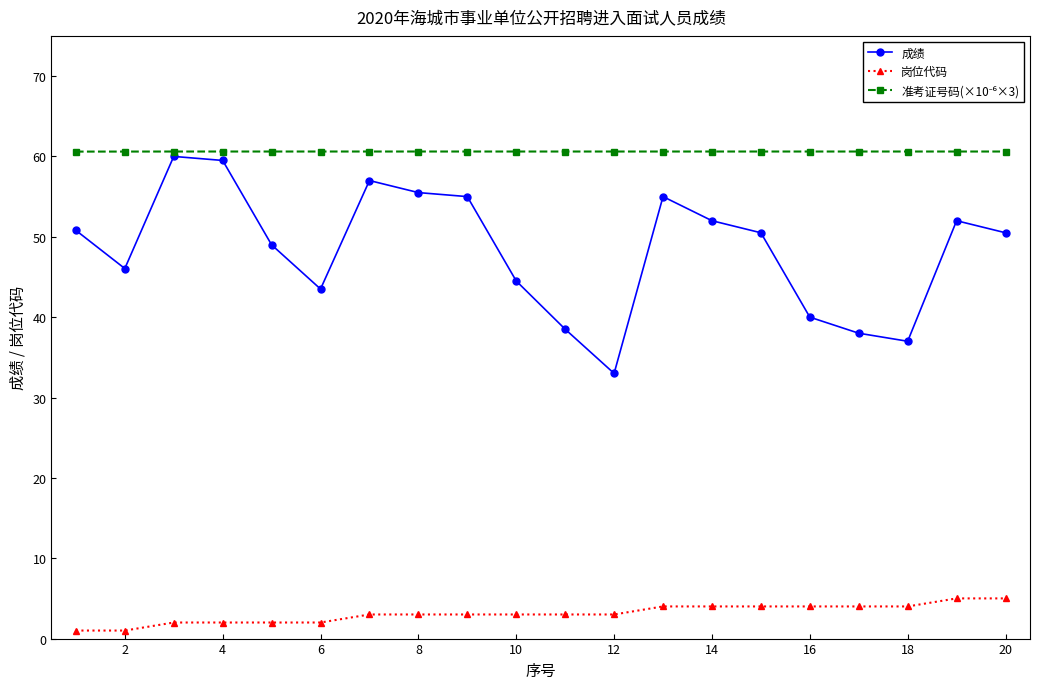

What is the difference between the maximum and second lowest values in the 岗位代码 series?

4.0